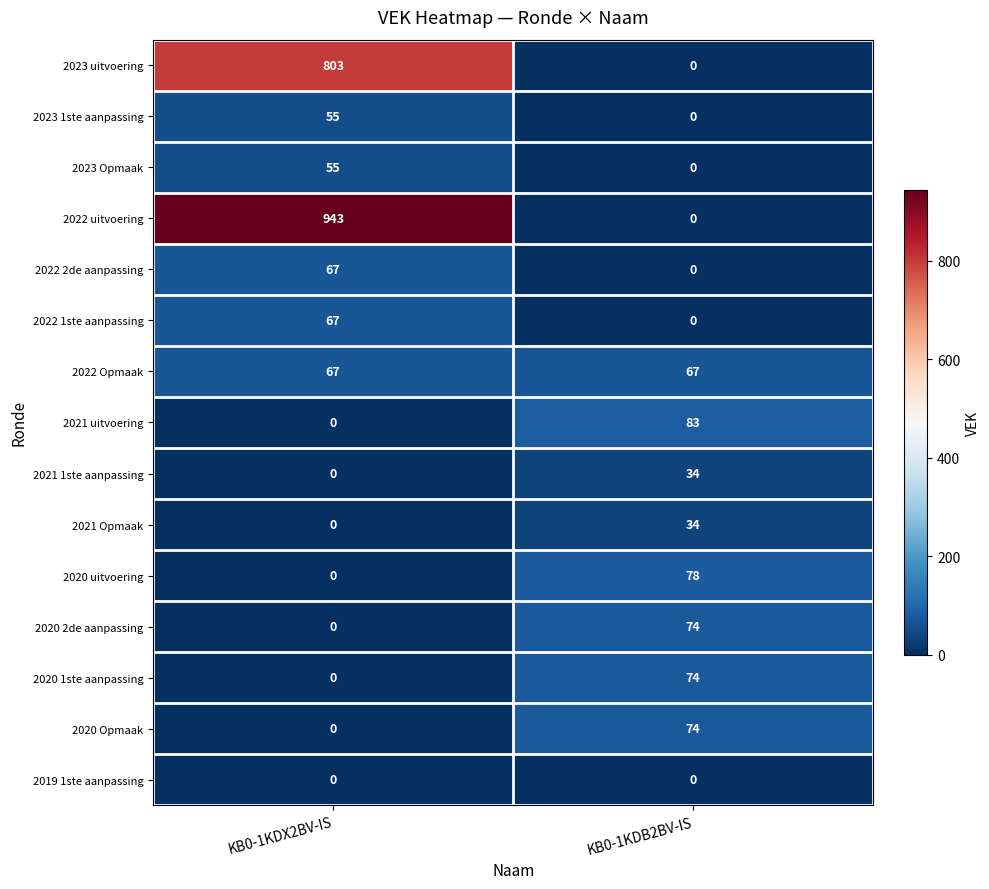

What is the sum of all 2022 Opmaak values?

134